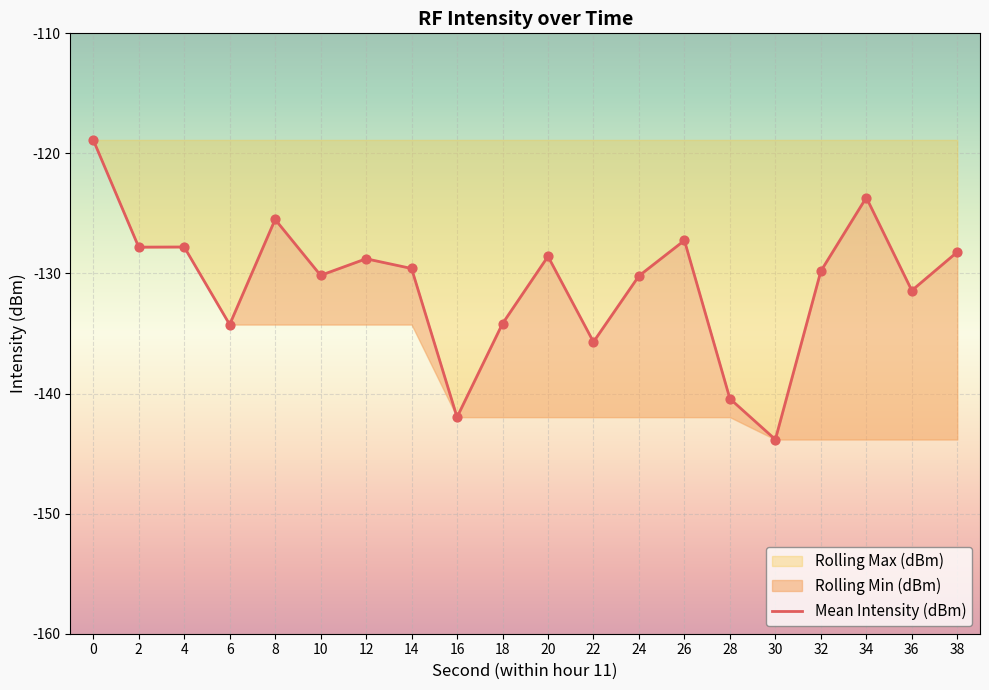

Between 20 and 34, which is larger?

34